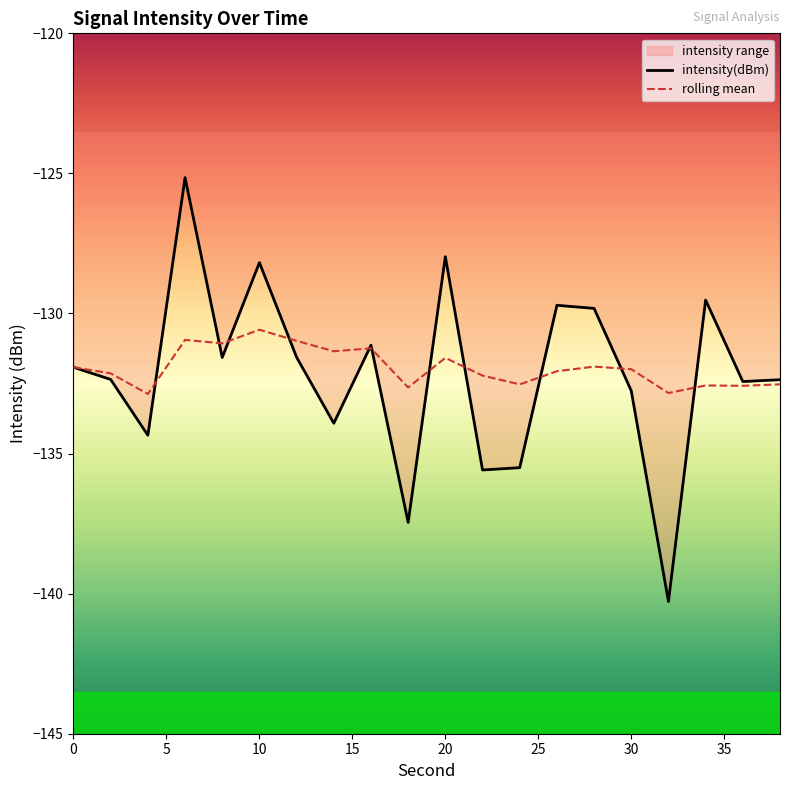

Is it true that intensity(dBm) equals -128.2 at 10?

True